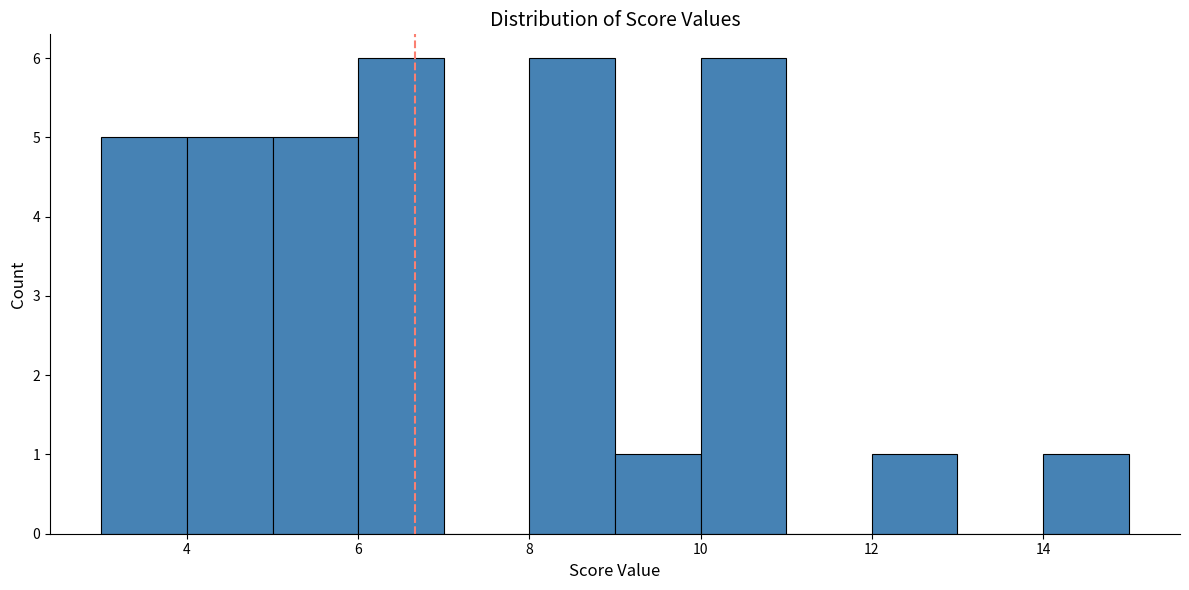

Reading left to right, list every bar in this chart as the range it spans on the x-axis followed by its height. The values are not printed on the chart, so give them approximately, as read against the axis.

3 to 4: 5
4 to 5: 5
5 to 6: 5
6 to 7: 6
7 to 8: 0
8 to 9: 6
9 to 10: 1
10 to 11: 6
11 to 12: 0
12 to 13: 1
13 to 14: 0
14 to 15: 1